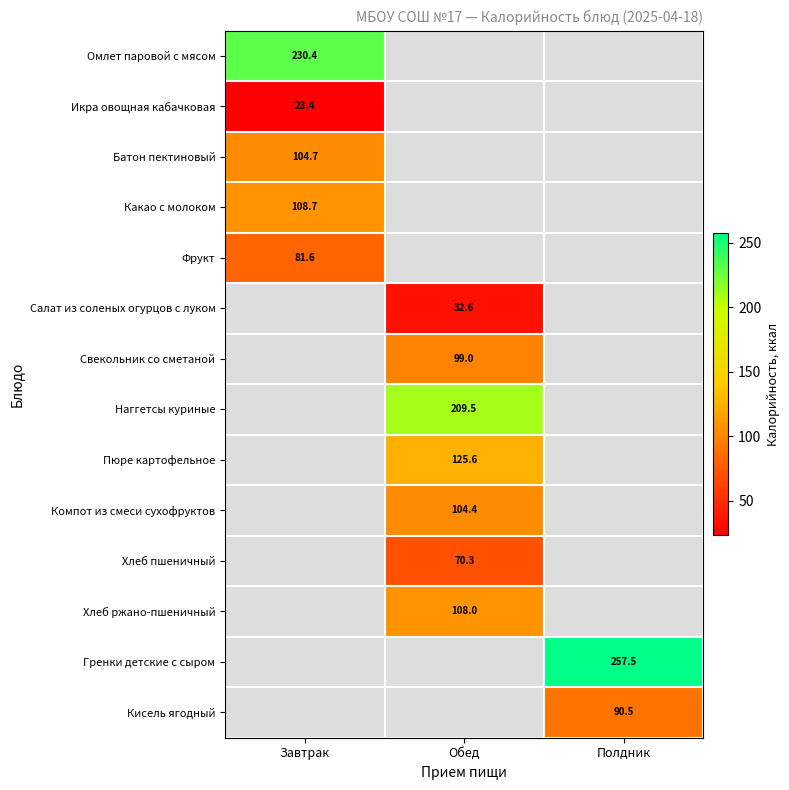

Where is Икра овощная кабачковая nearest to the value 23?

Завтрак